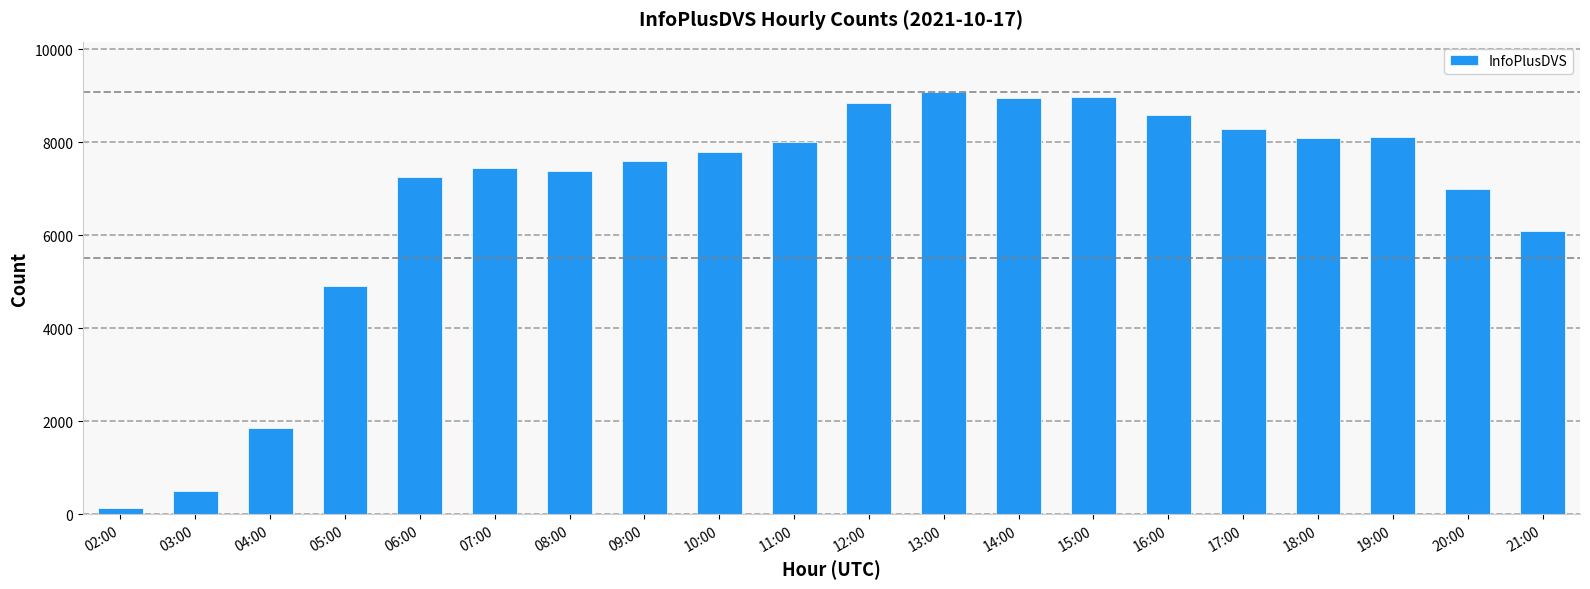

What is the label of the 13th bar from the right?

09:00